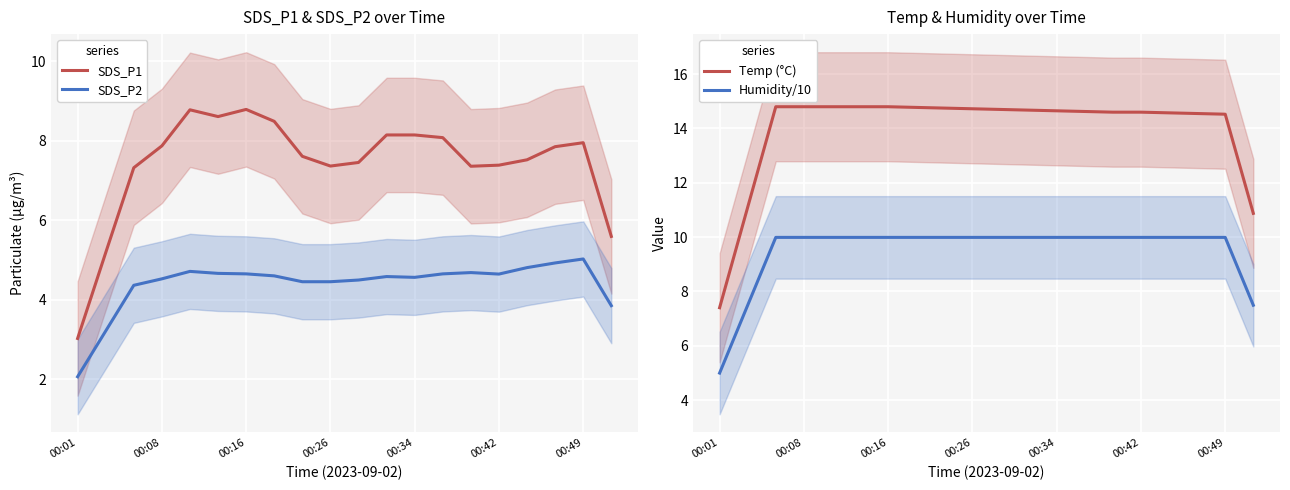

True or false: SDS_P1 and SDS_P2 intersect in this chart.

False